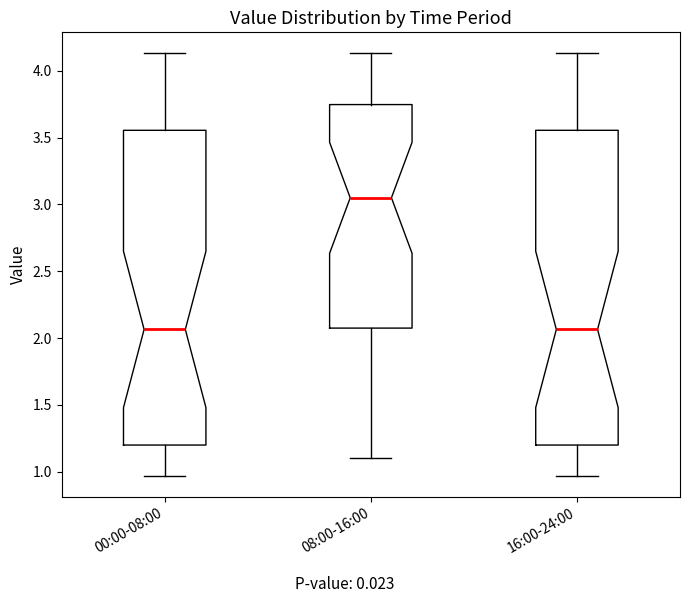

Where is the lower edge of the box for 08:00-16:00 on the y-axis? The values are not printed on the chart, so give them approximately, as read against the axis.

2.10